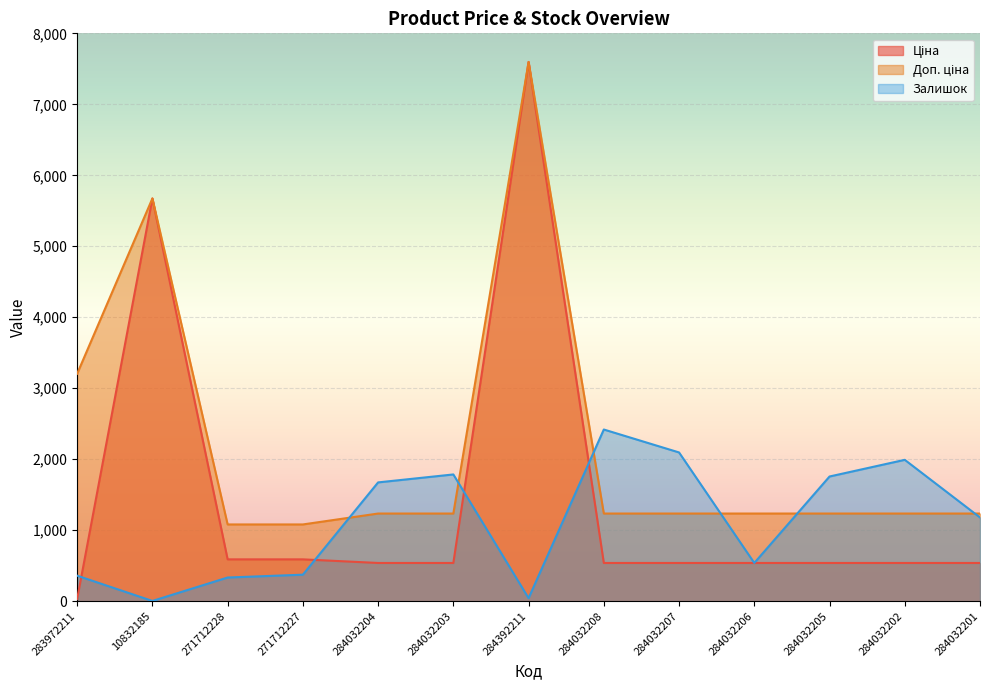

Which has a higher value, 283972211 or 10832185?

10832185